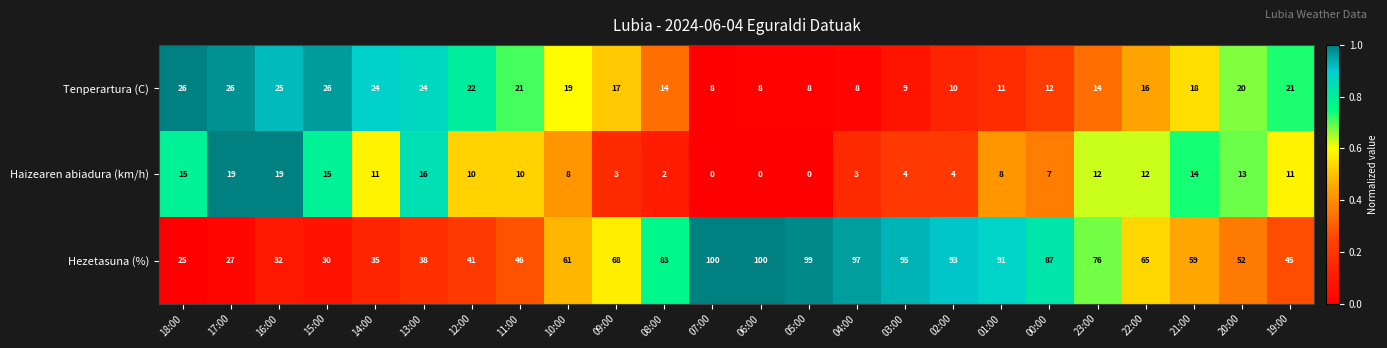

Which series has the largest range (max minus min)?

Hezetasuna (%)